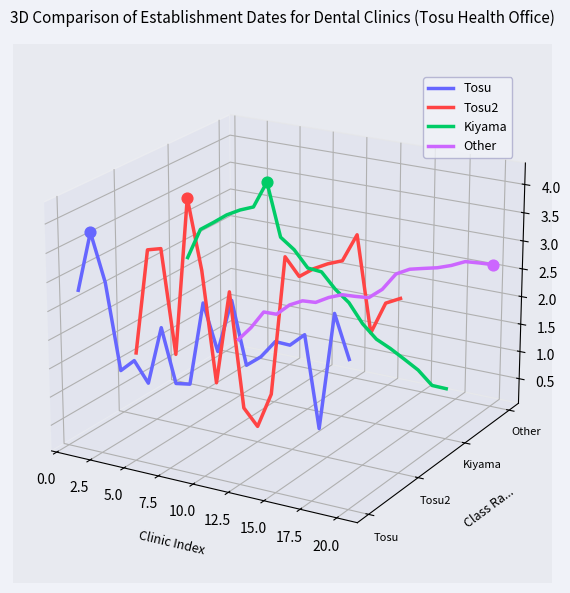

Which series has the largest total across all categories?

Kiyama